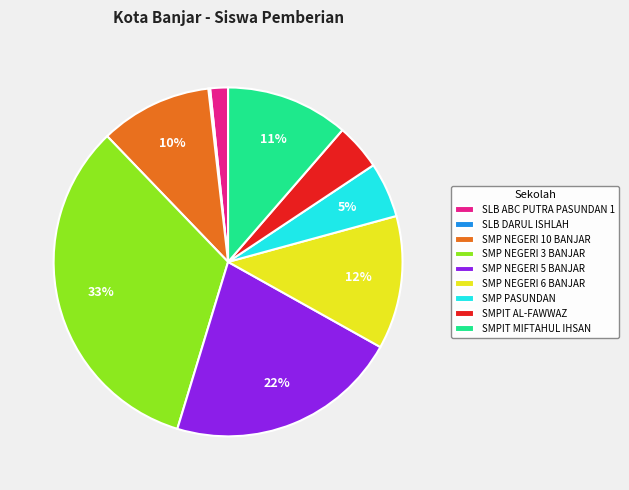

To the nearest percent, what portion does SMP NEGERI 5 BANJAR represent?

22%